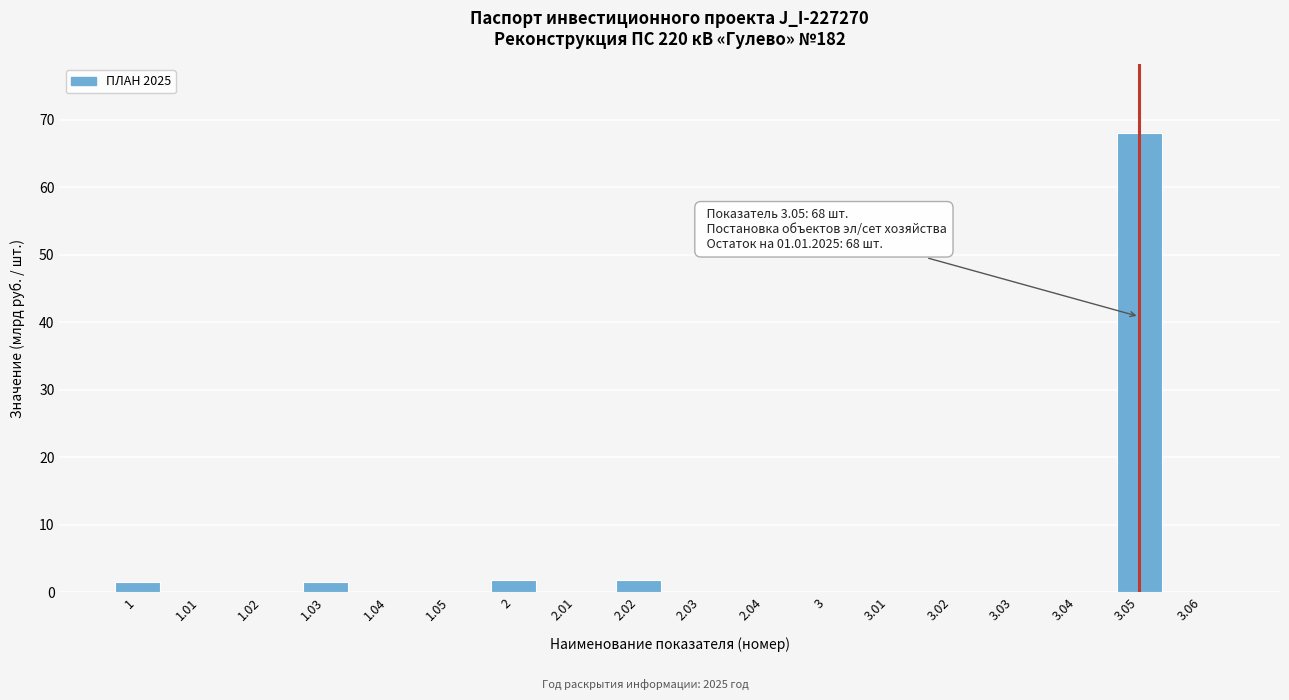

What is the sum of all values?

74.3